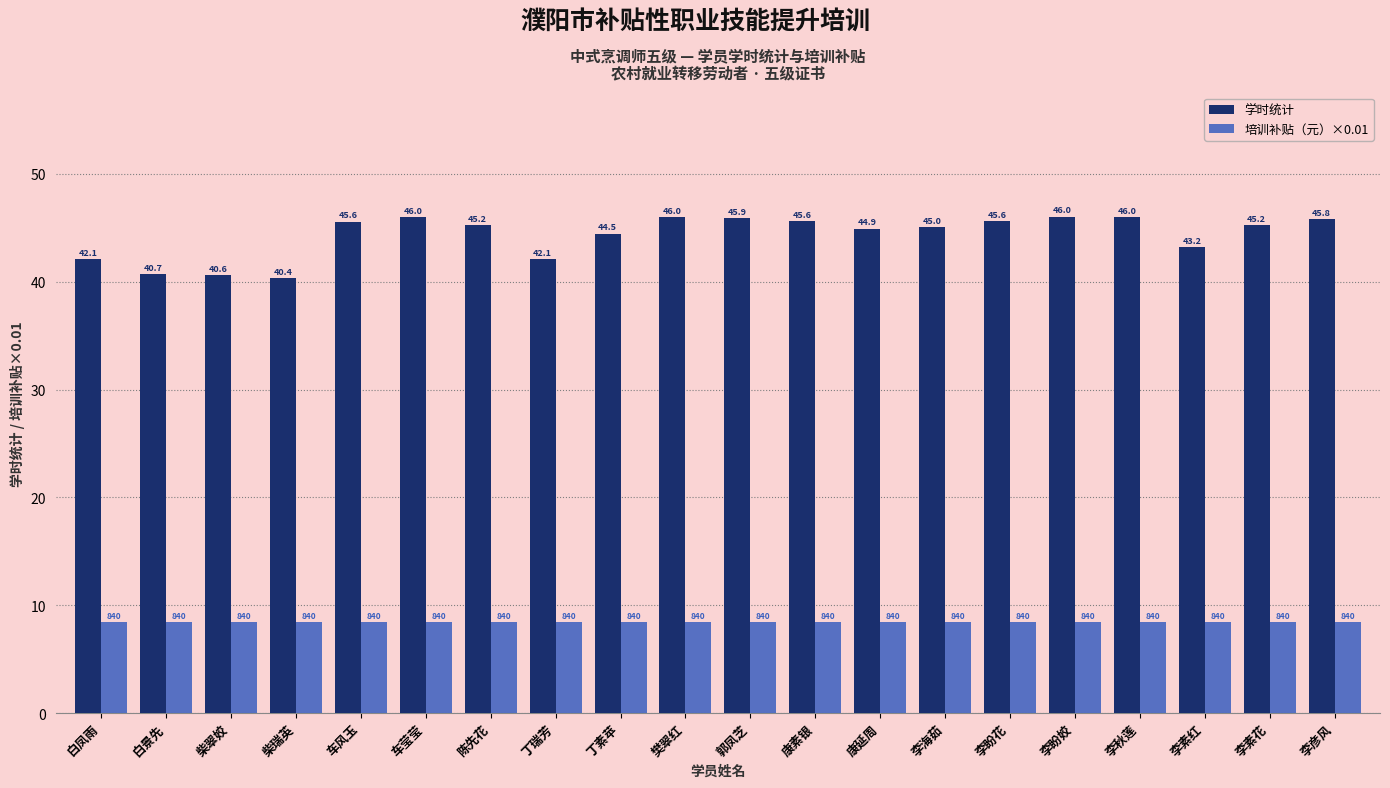

What is the difference between the maximum and minimum values in the 学时统计 series?

5.7